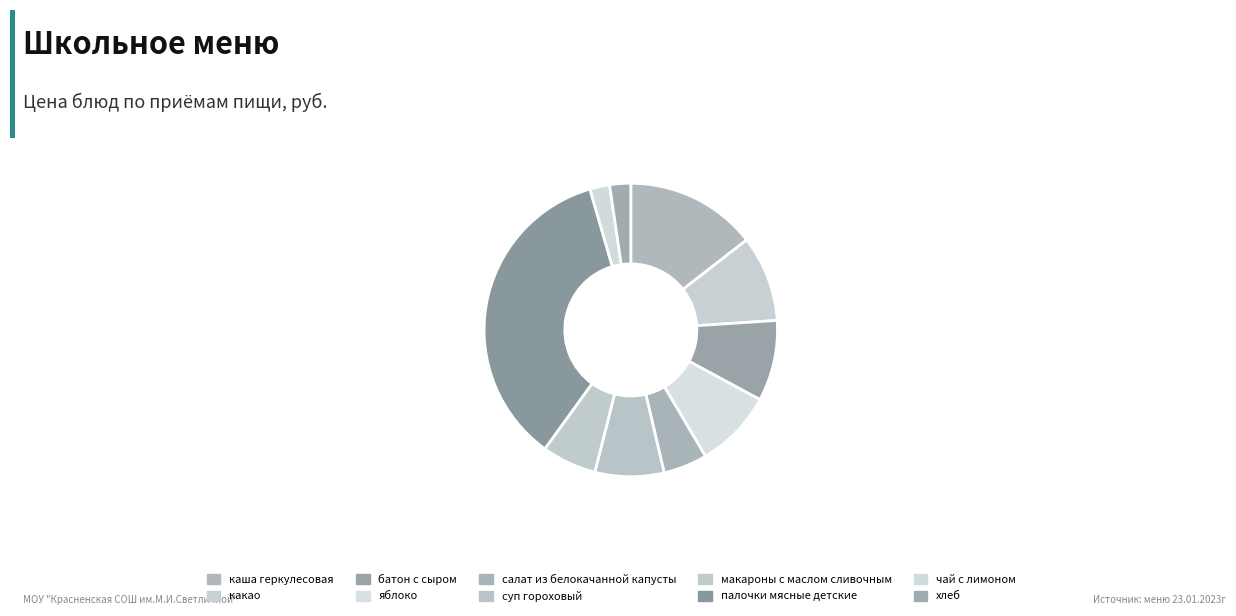

How many segments does this pie chart have?

10